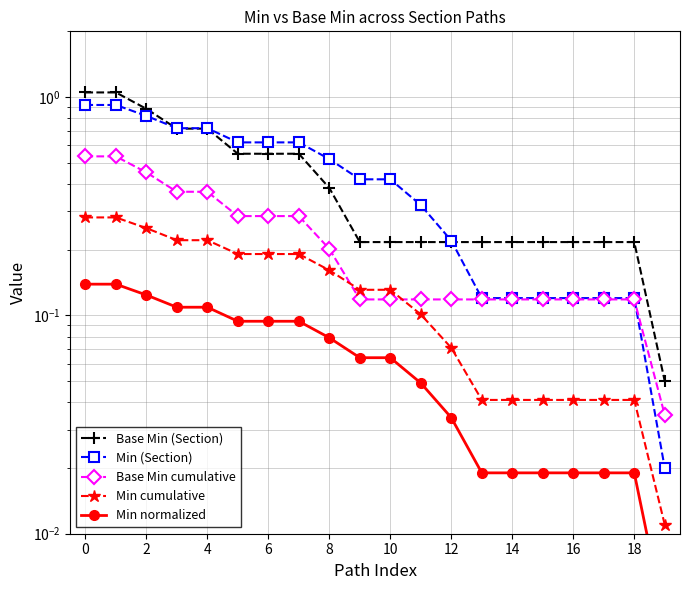

What is the difference between the maximum and second lowest values in the Min (Section) series?

0.8